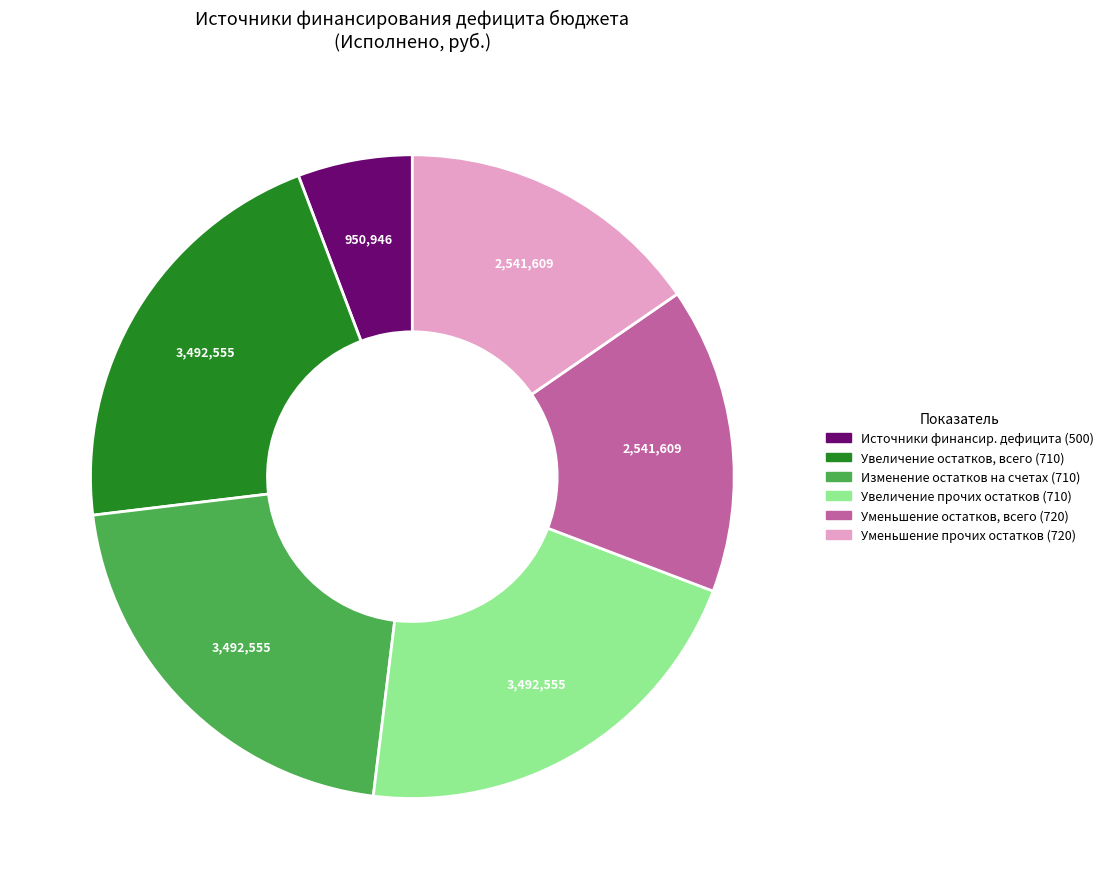

Is there a majority slice in this chart?

No